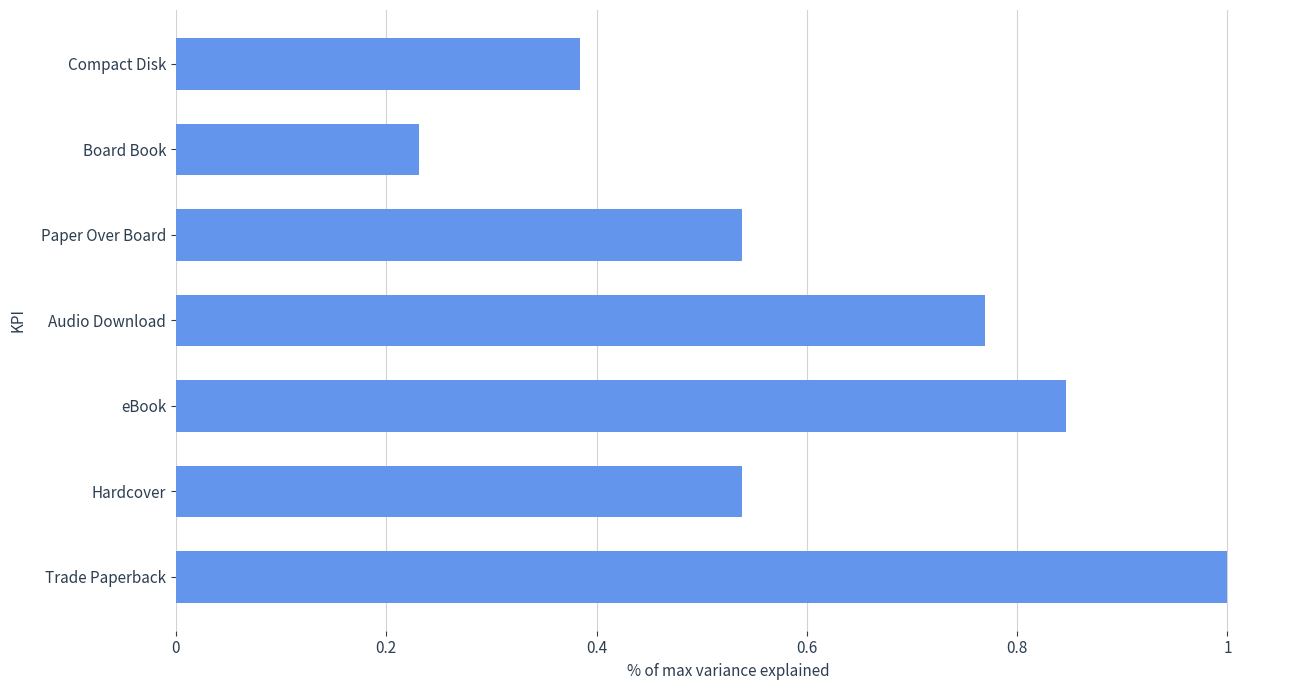

What is the difference between the second highest and minimum values?

0.6